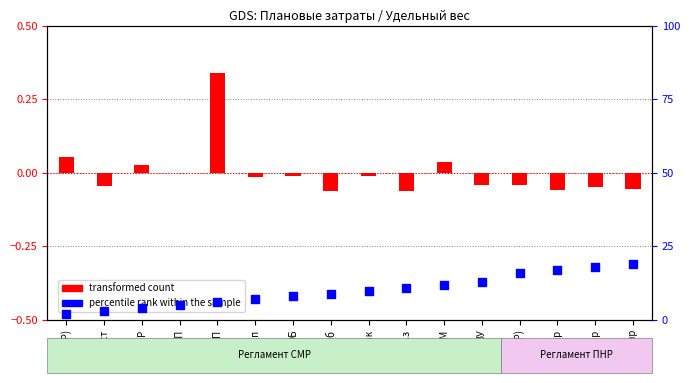

Which series has the largest total across all categories?

percentile rank within the sample